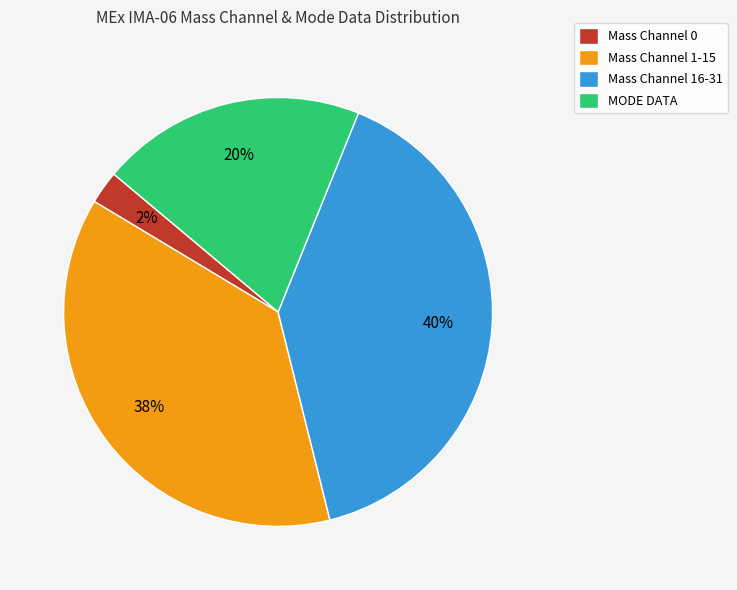

To the nearest percent, what percentage of the pie is MODE DATA?

20%